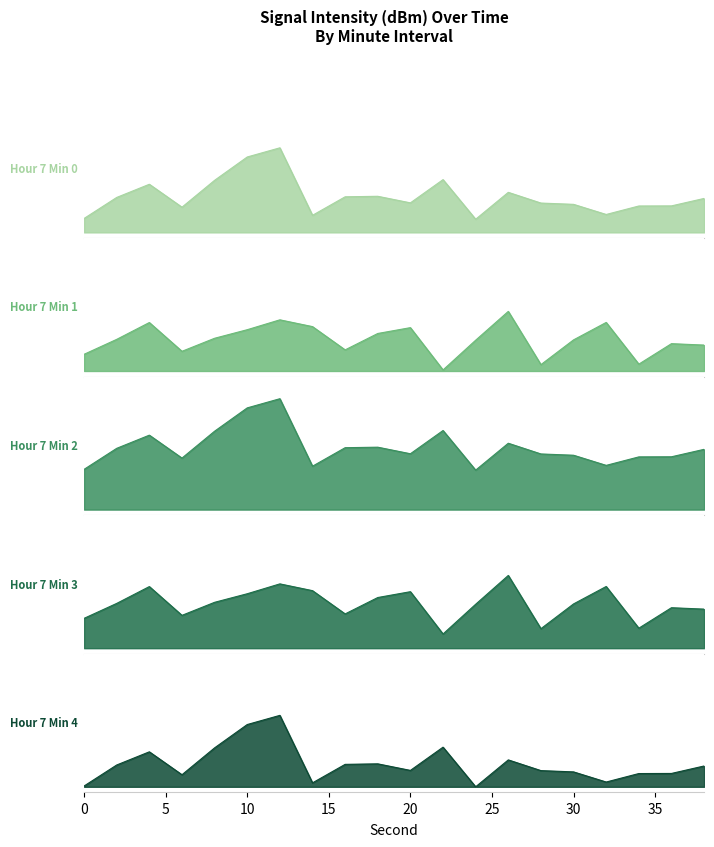

True or false: Hour 7 Min 2 has more than 0 interior local peaks.

True